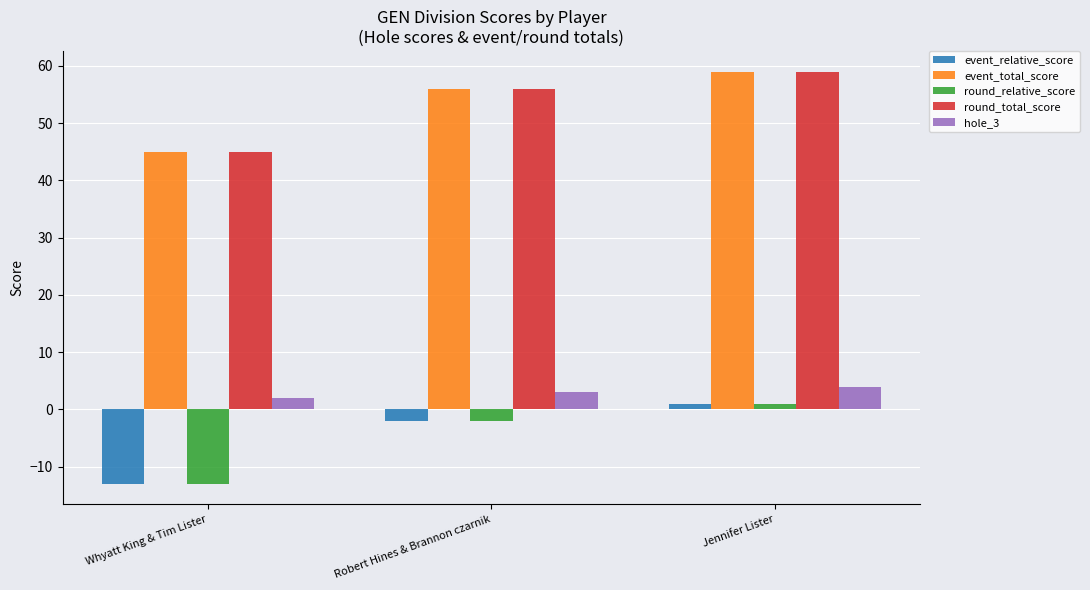

True or false: event_total_score has a value of 45 at Whyatt King & Tim Lister.

True